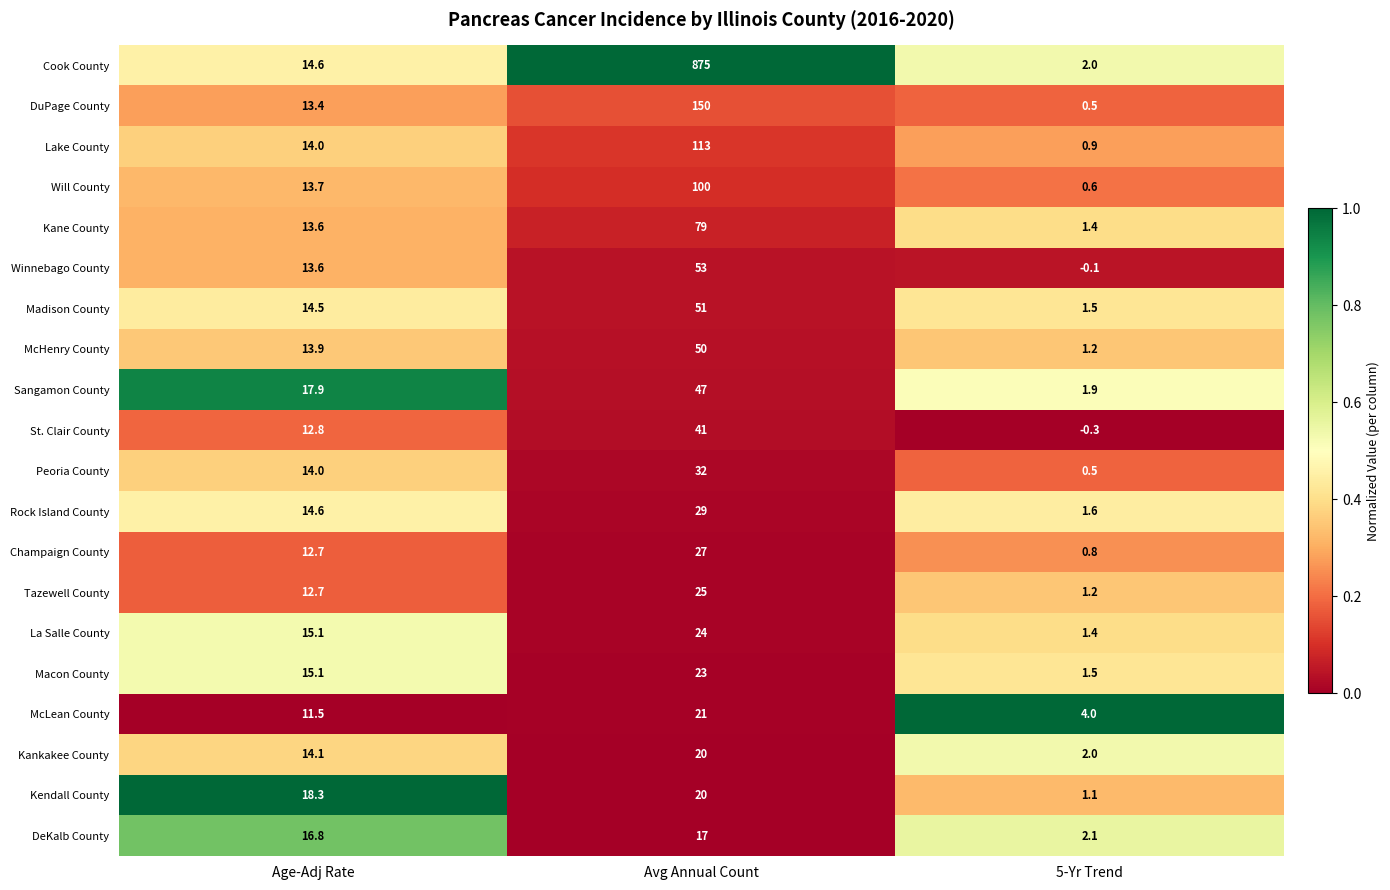

What is the difference between the maximum and second lowest values in the Winnebago County series?

39.4